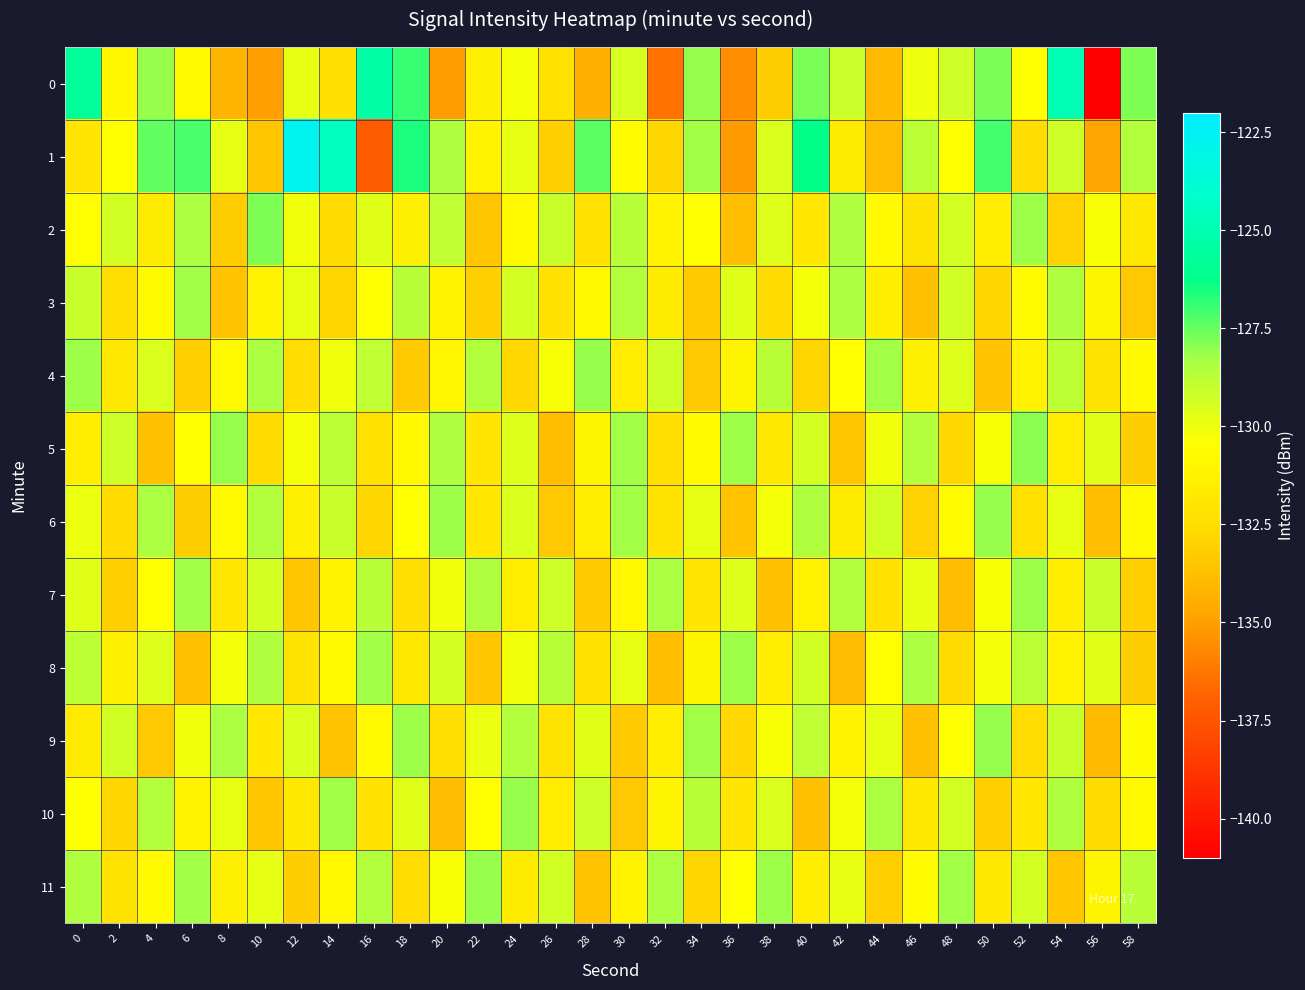

How many data points does each series have?

30